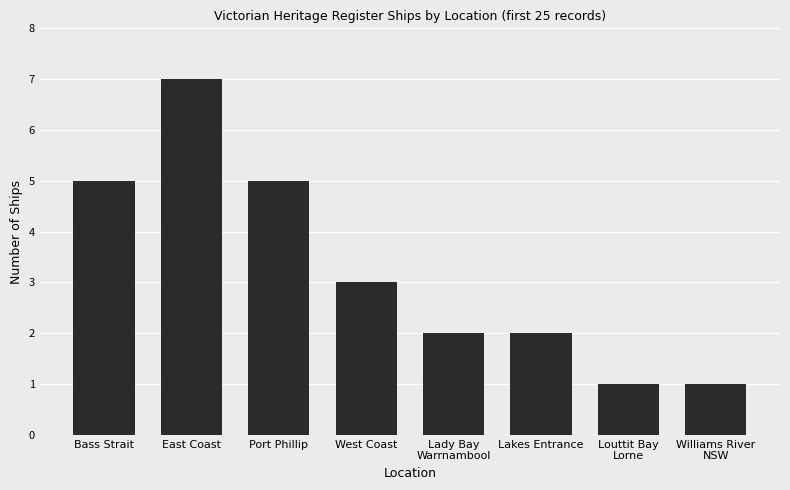

What is the maximum value shown in the chart?

7